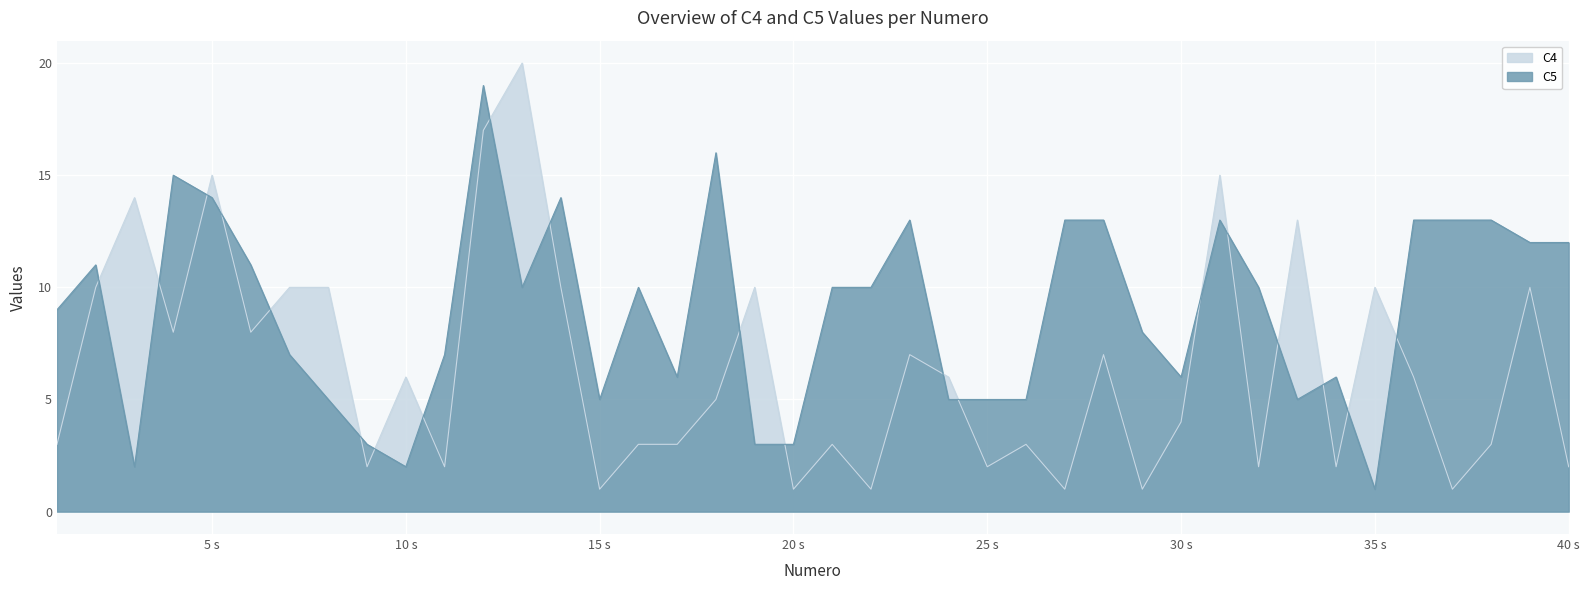

In C5, how many points are higher than both neighbors (excluding endpoints)?

9